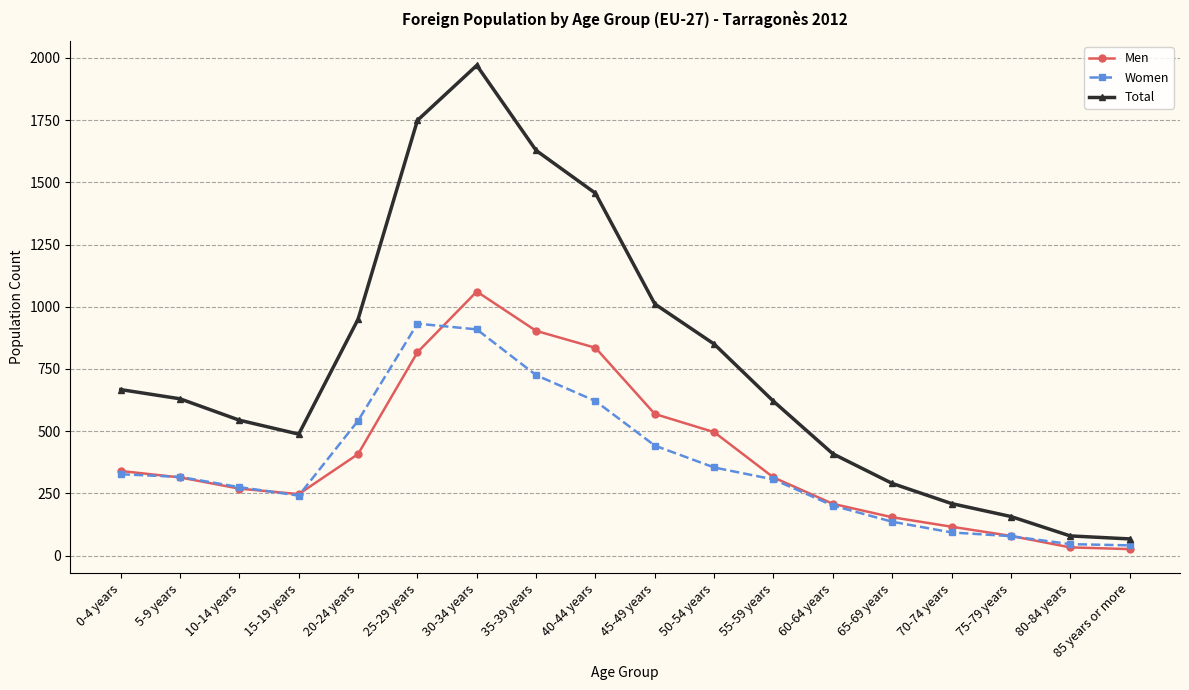

At which category does Total reach its first local peak?

30-34 years